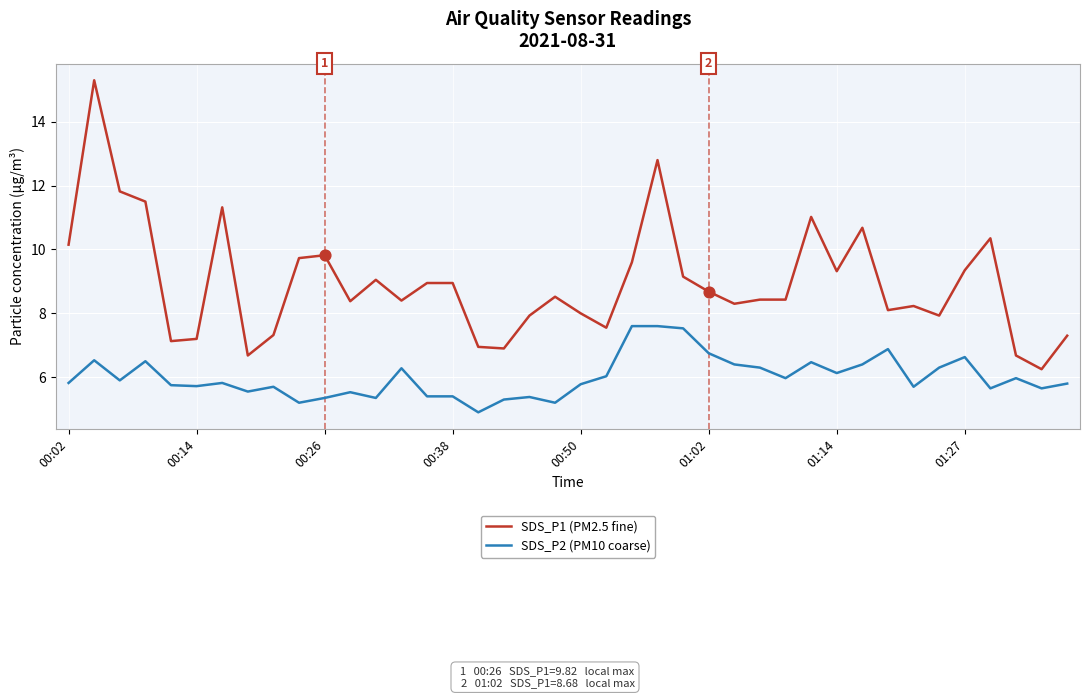

True or false: SDS_P1 (PM2.5 fine) and SDS_P2 (PM10 coarse) intersect in this chart.

False